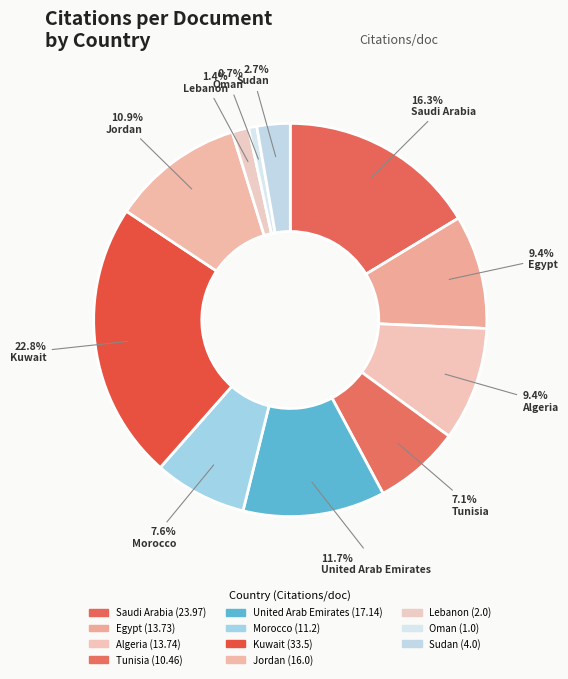

Is there any slice that represents more than half of the pie?

No